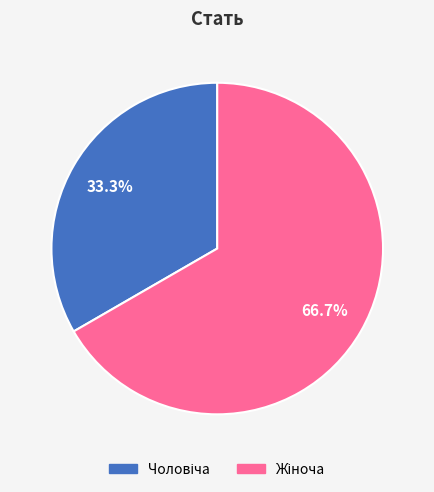

Is there a majority slice in this chart?

Yes